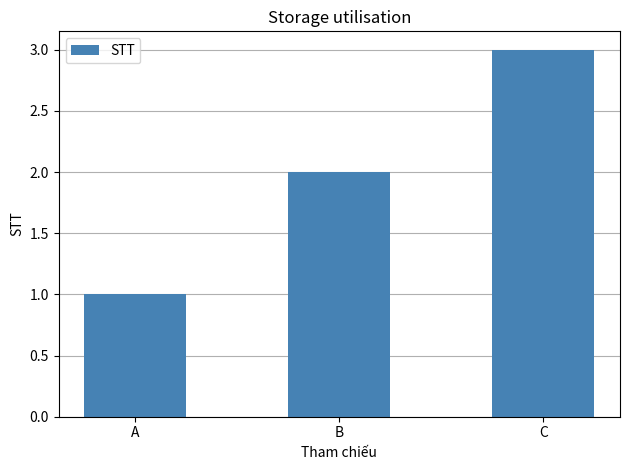

Are the bars grouped side by side (vs. stacked)?

No